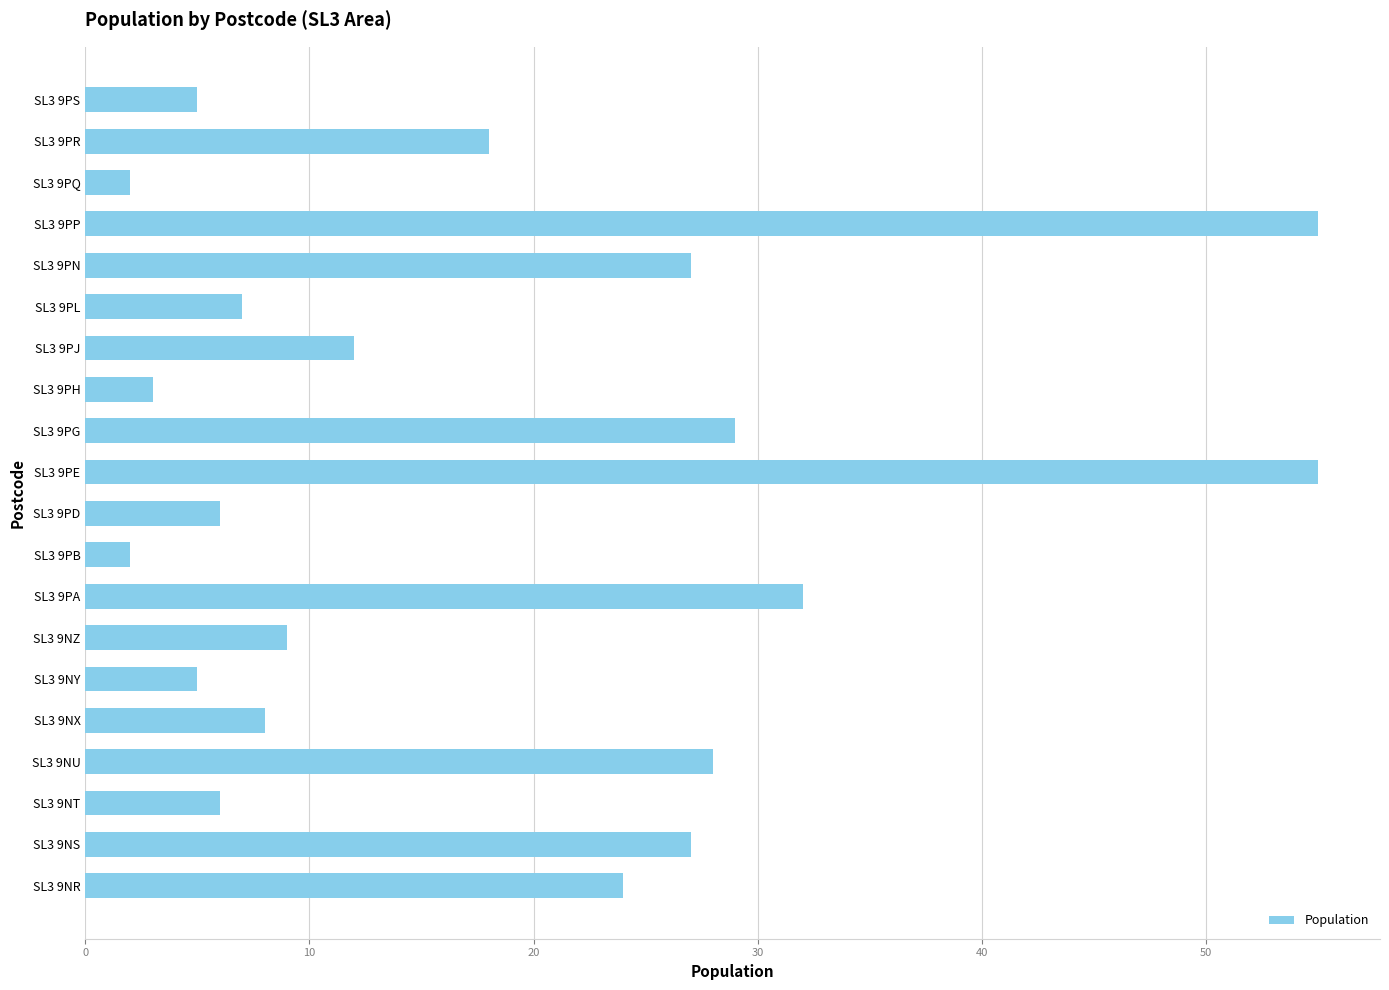

Between SL3 9PE and SL3 9NR, which is larger?

SL3 9PE